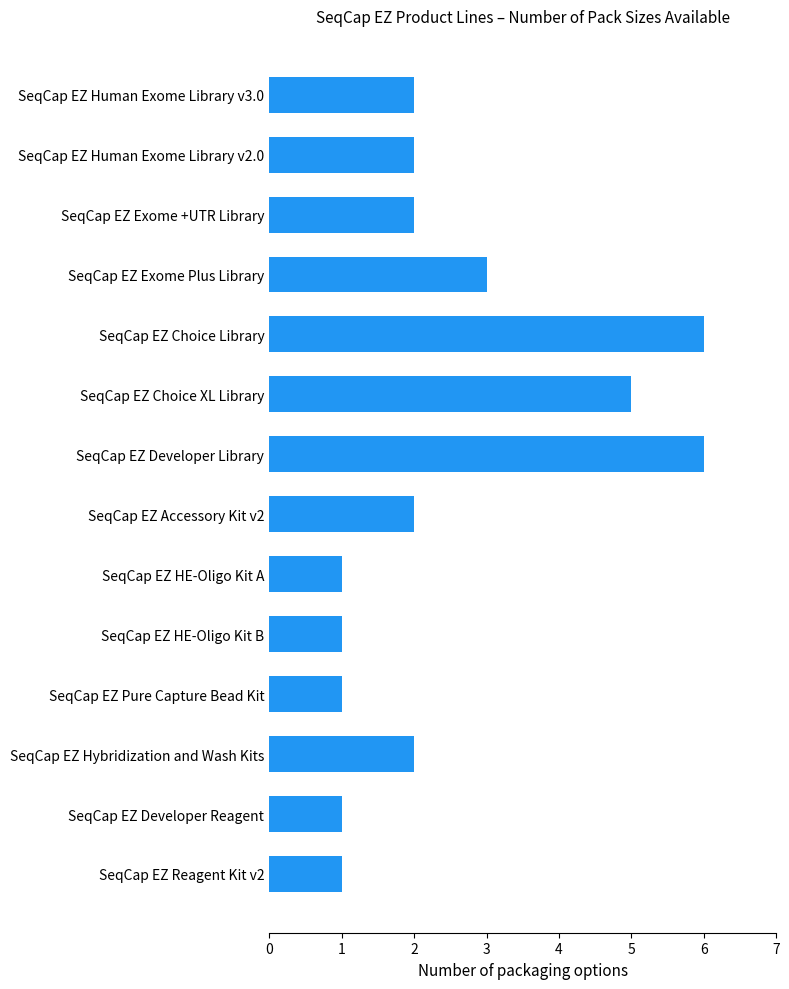

Count the number of categories in the chart.

14